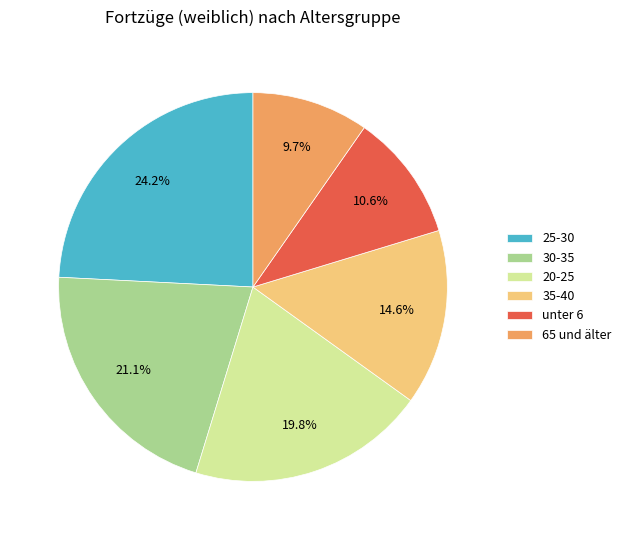

Is the sum of 20-25 and 65 und älter greater than half?

No